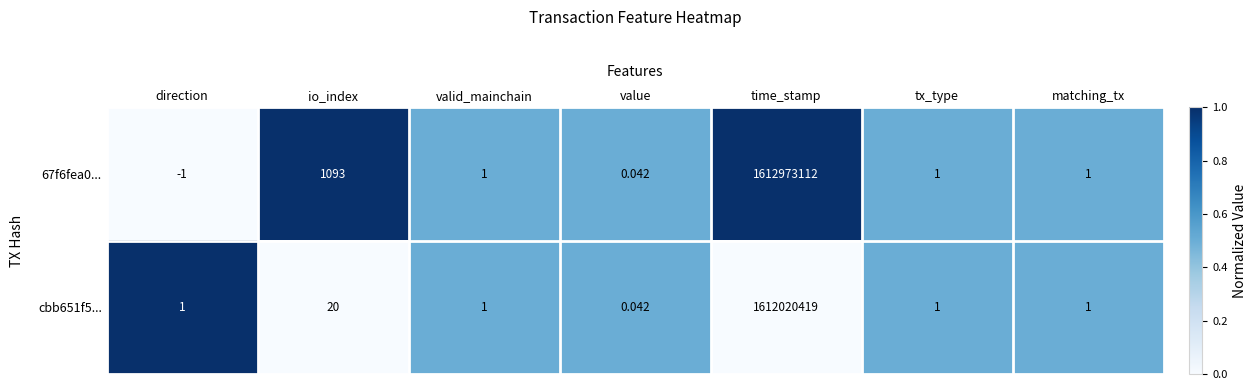

At which label does 67f6fea0... first exceed 1?

io_index